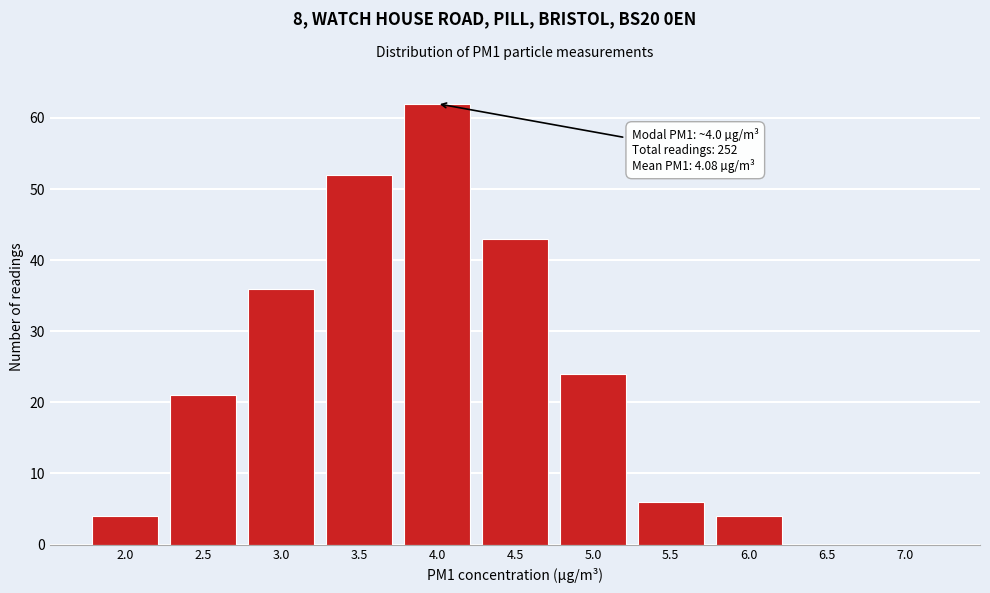

Reading right to left, transcribe all the data shown in this chart.

7.0=0	6.5=0	6.0=4	5.5=6	5.0=24	4.5=43	4.0=62	3.5=52	3.0=36	2.5=21	2.0=4